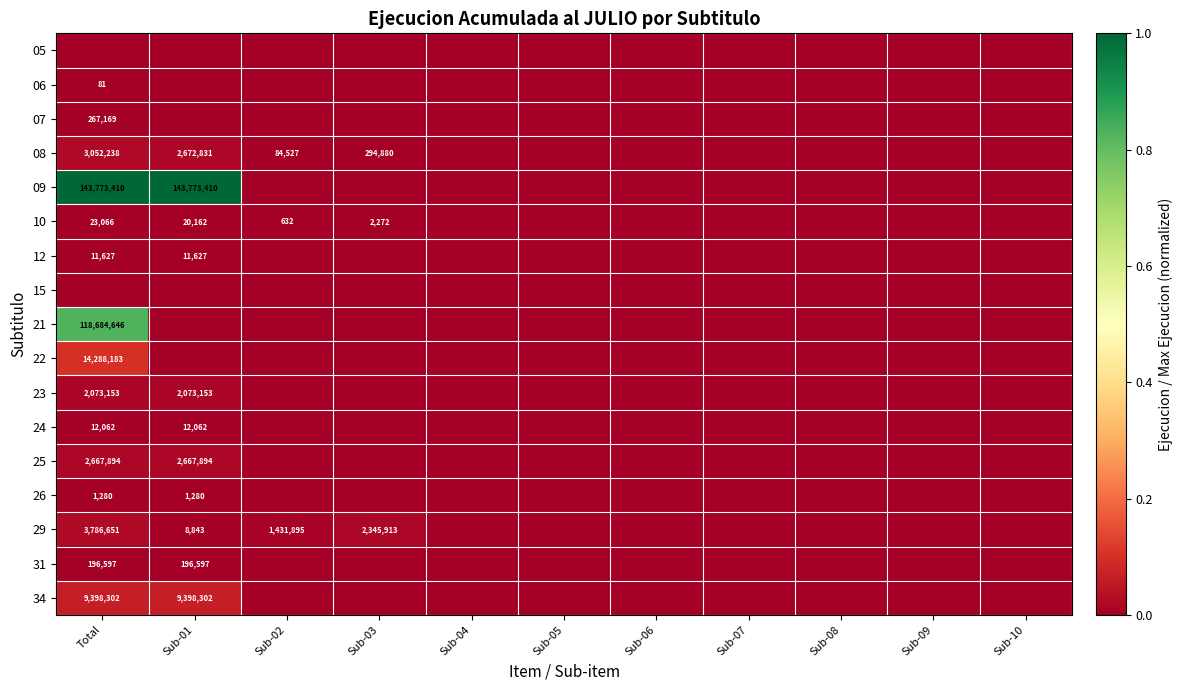

At which category is the sum across all series the highest?

Total